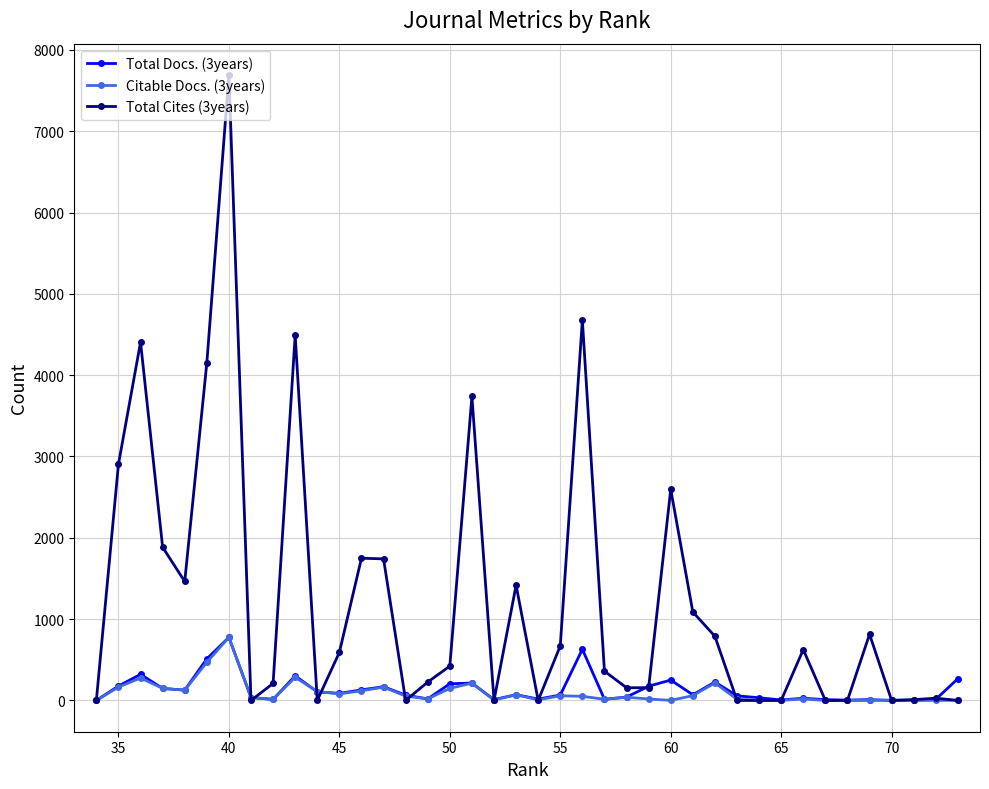

How many positive values does the Citable Docs. (3years) series have?

34